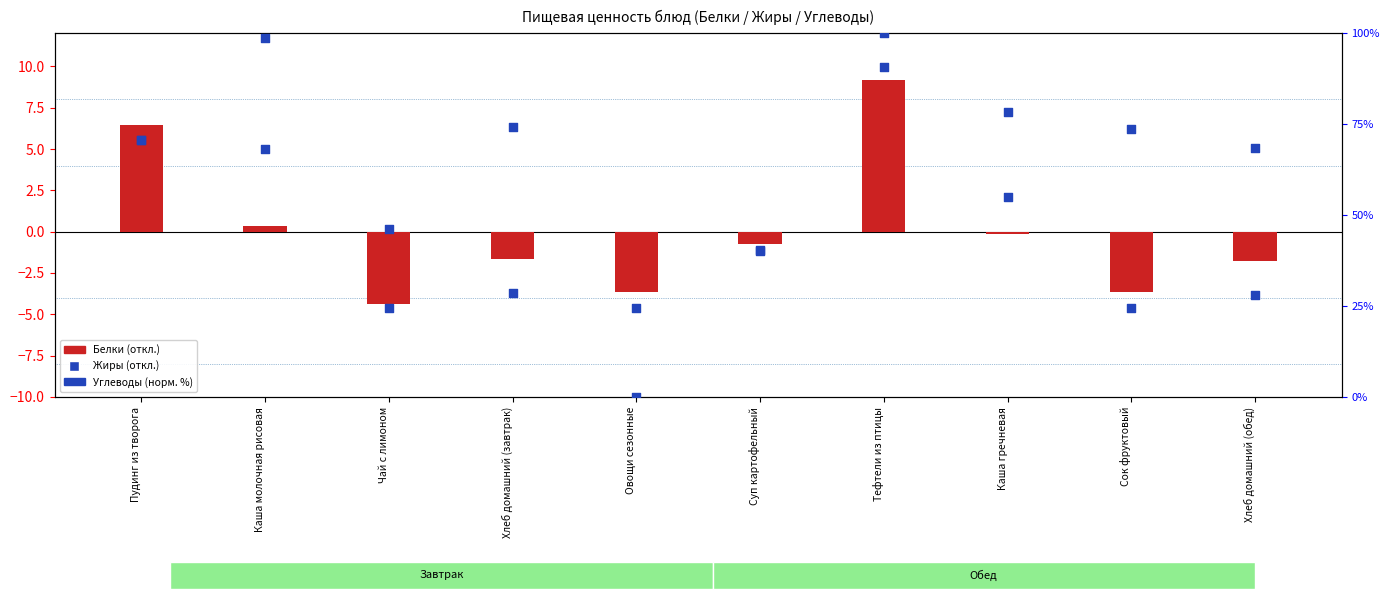

Which series contains the highest Y value?

Углеводы (норм. %)